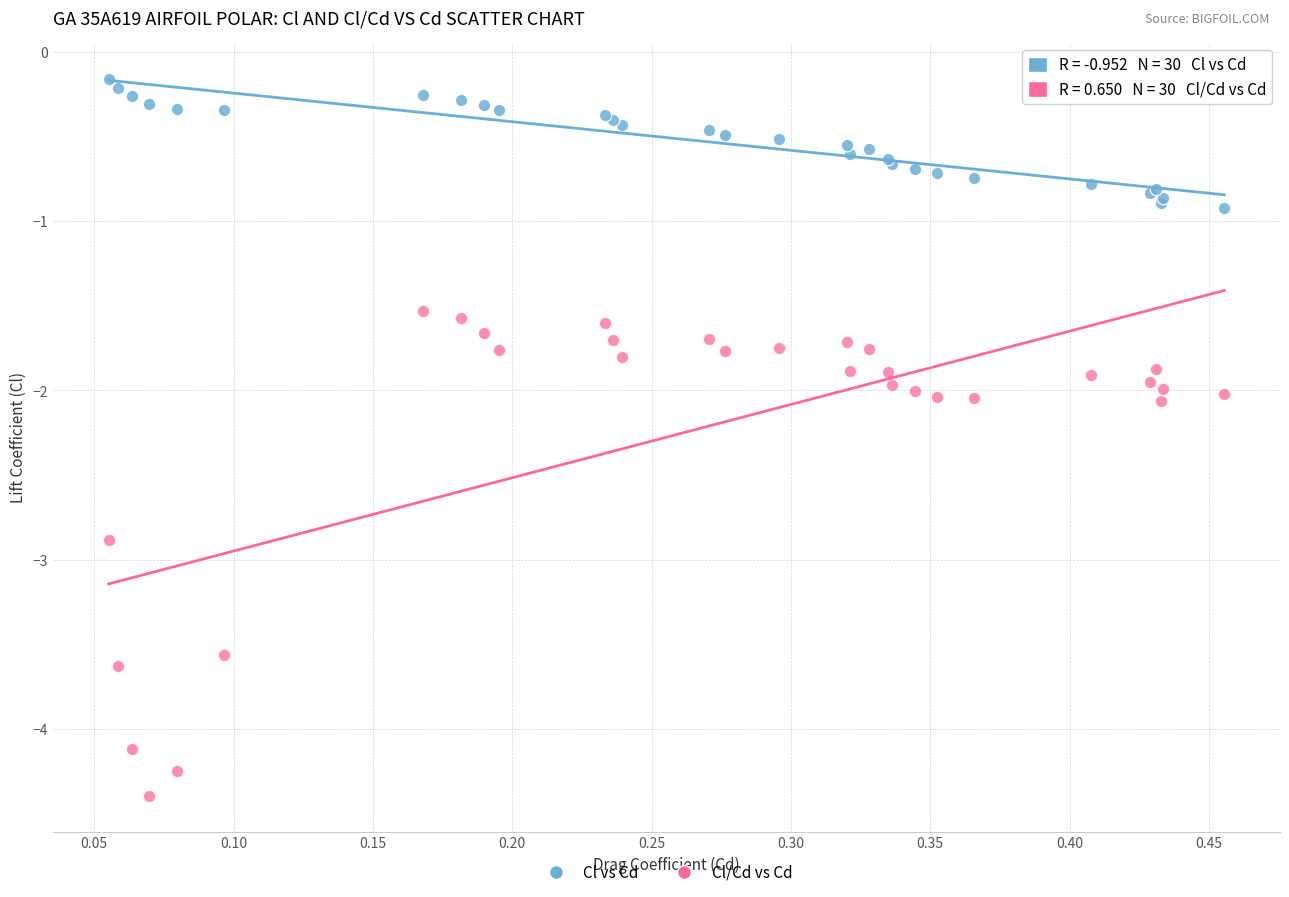

Which series reaches the minimum Y coordinate?

Cl/Cd vs Cd